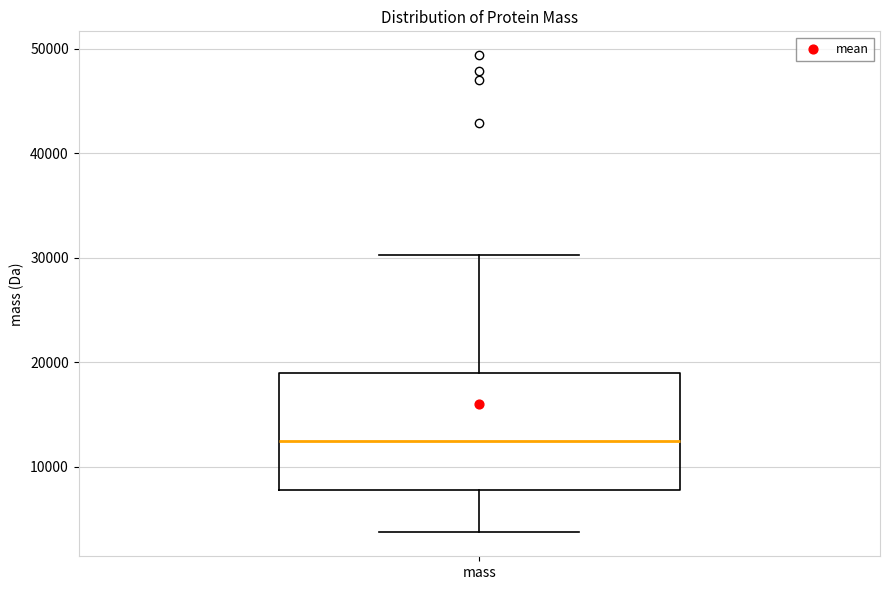

Where does the lower whisker of the box for mass end on the y-axis? The values are not printed on the chart, so give them approximately, as read against the axis.

4000